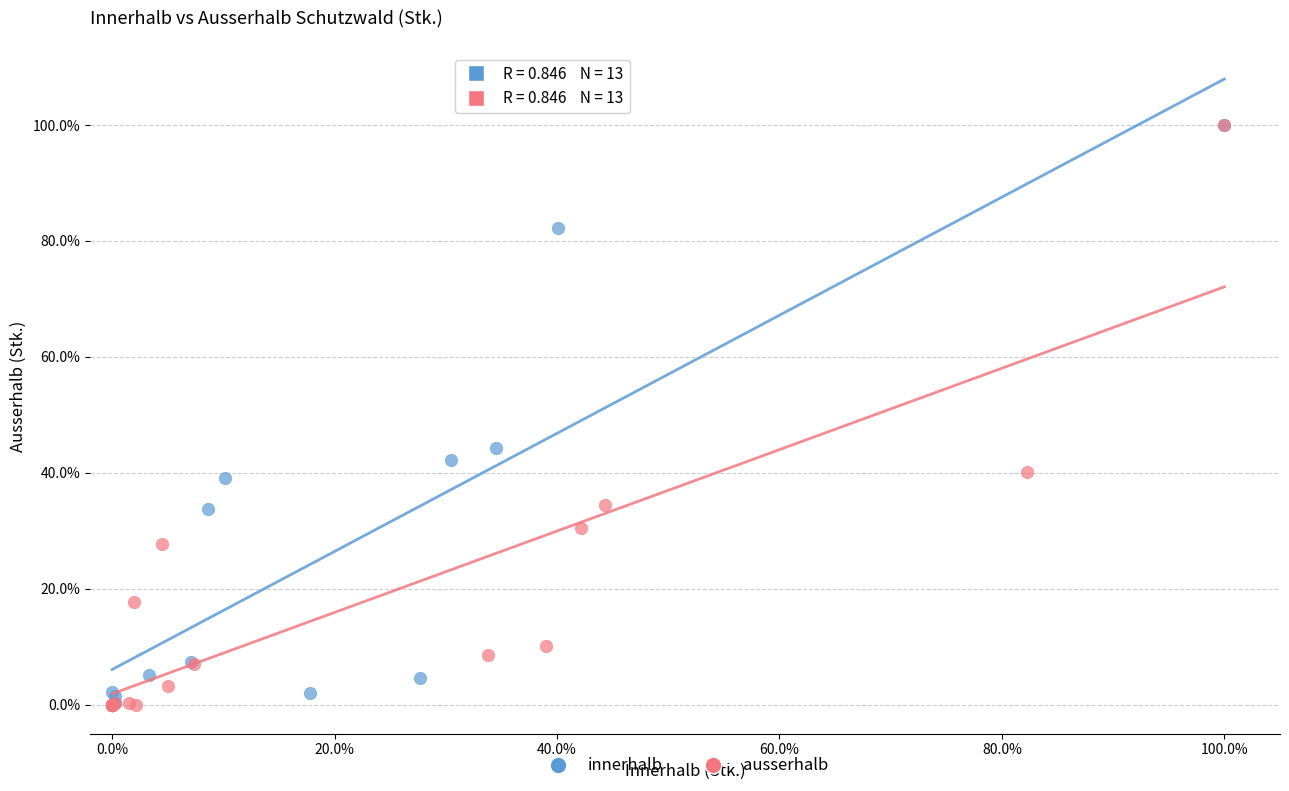

What are all the series names shown in the legend?

innerhalb, ausserhalb